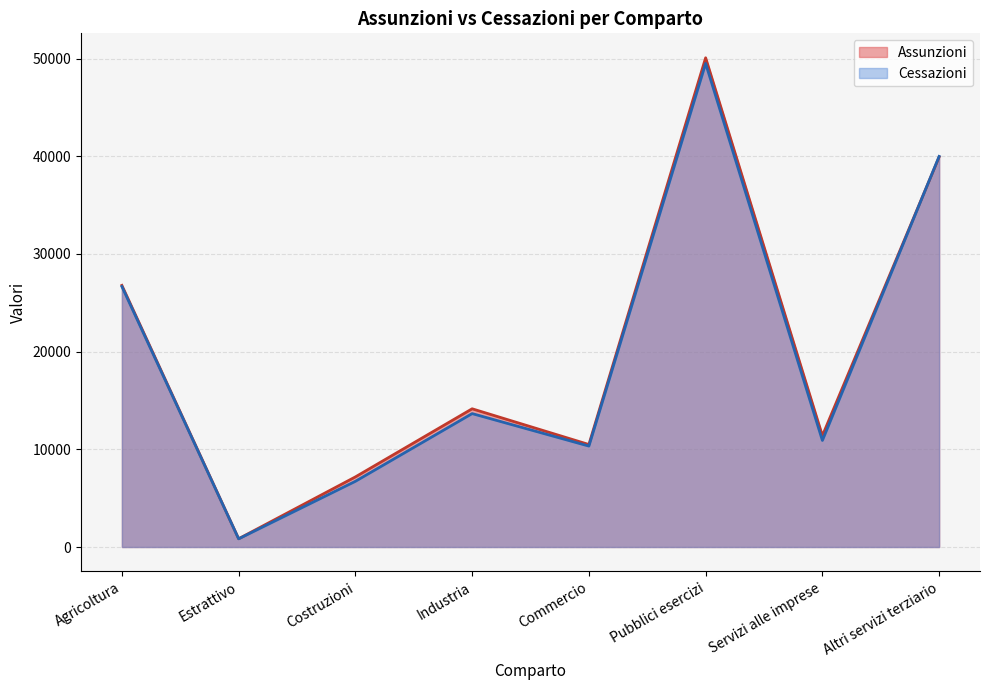

Where is the first local maximum for Cessazioni?

Industria